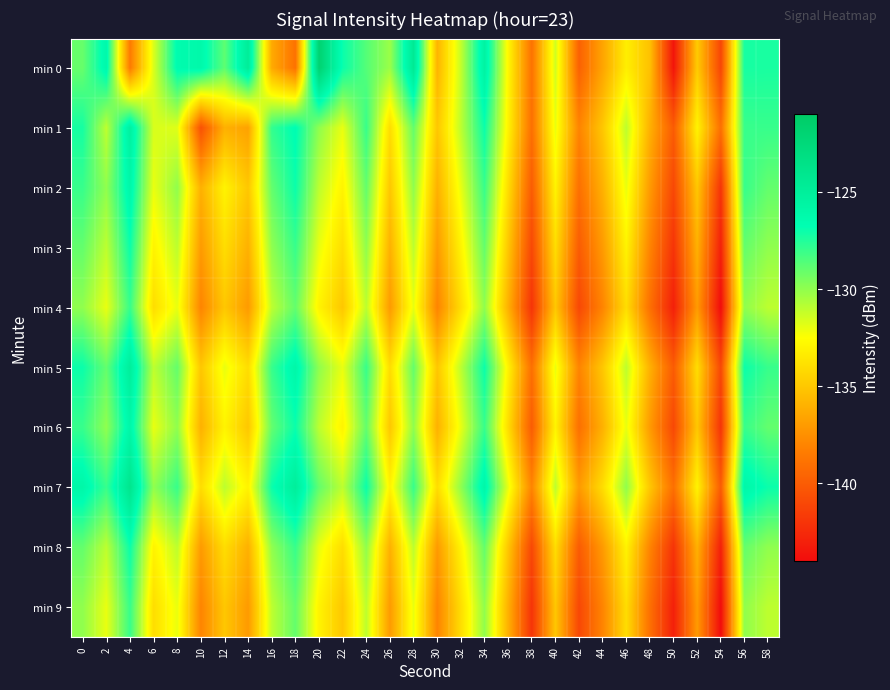

What is the difference between the highest and lowest values at 8?

5.5